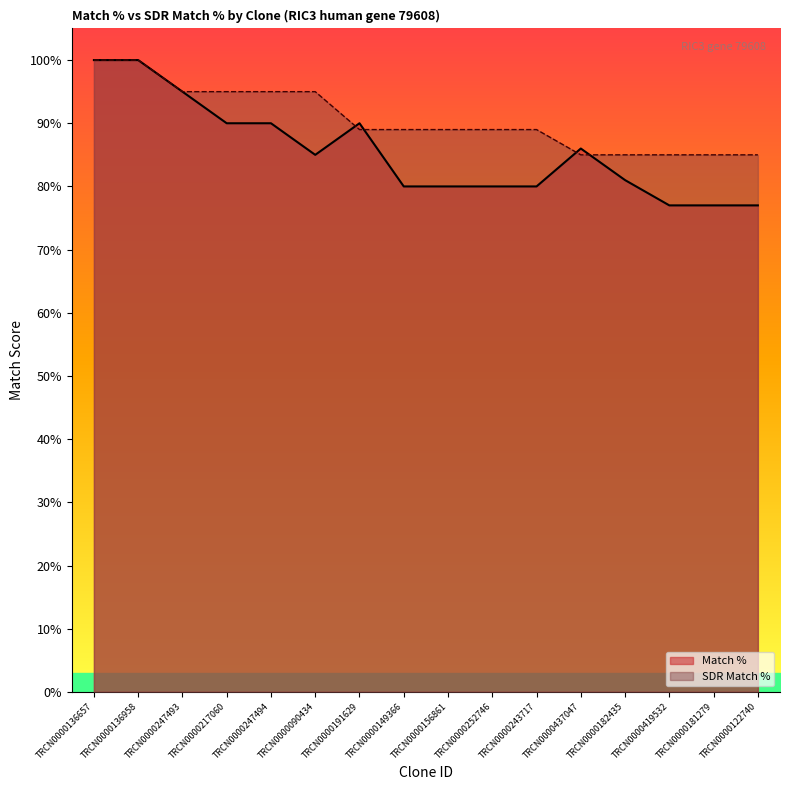

Count the number of categories in the chart.

16